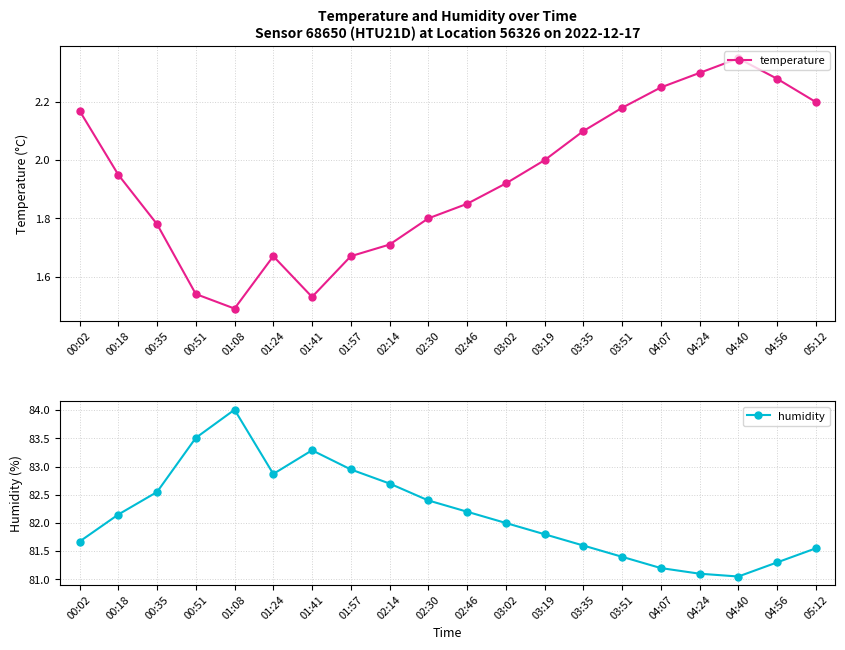

In humidity, how many points are higher than both neighbors (excluding endpoints)?

2